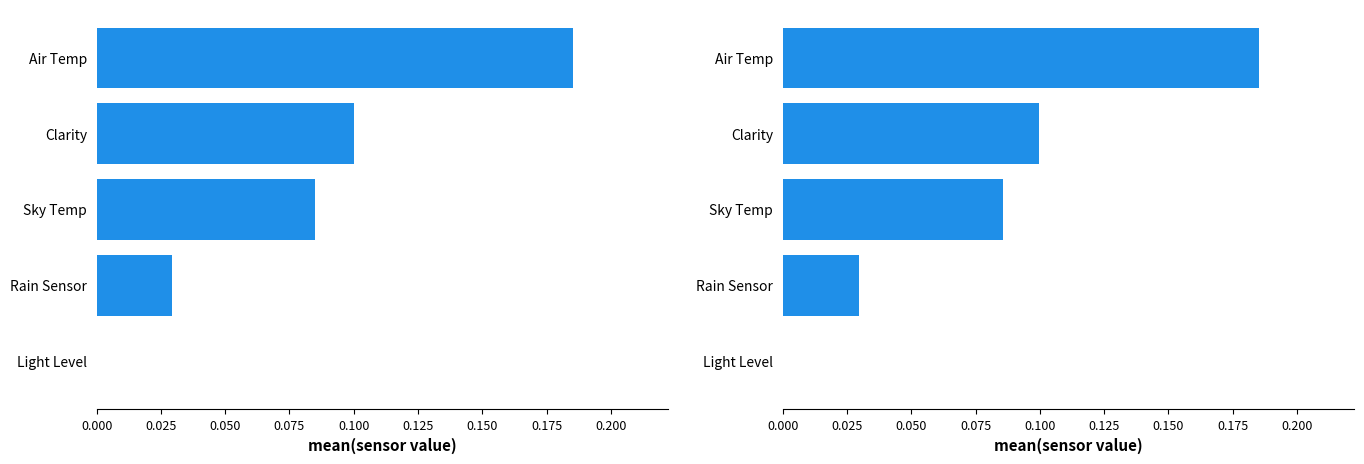

Is it true that Clarity equals -0.1 at Light Level?

False